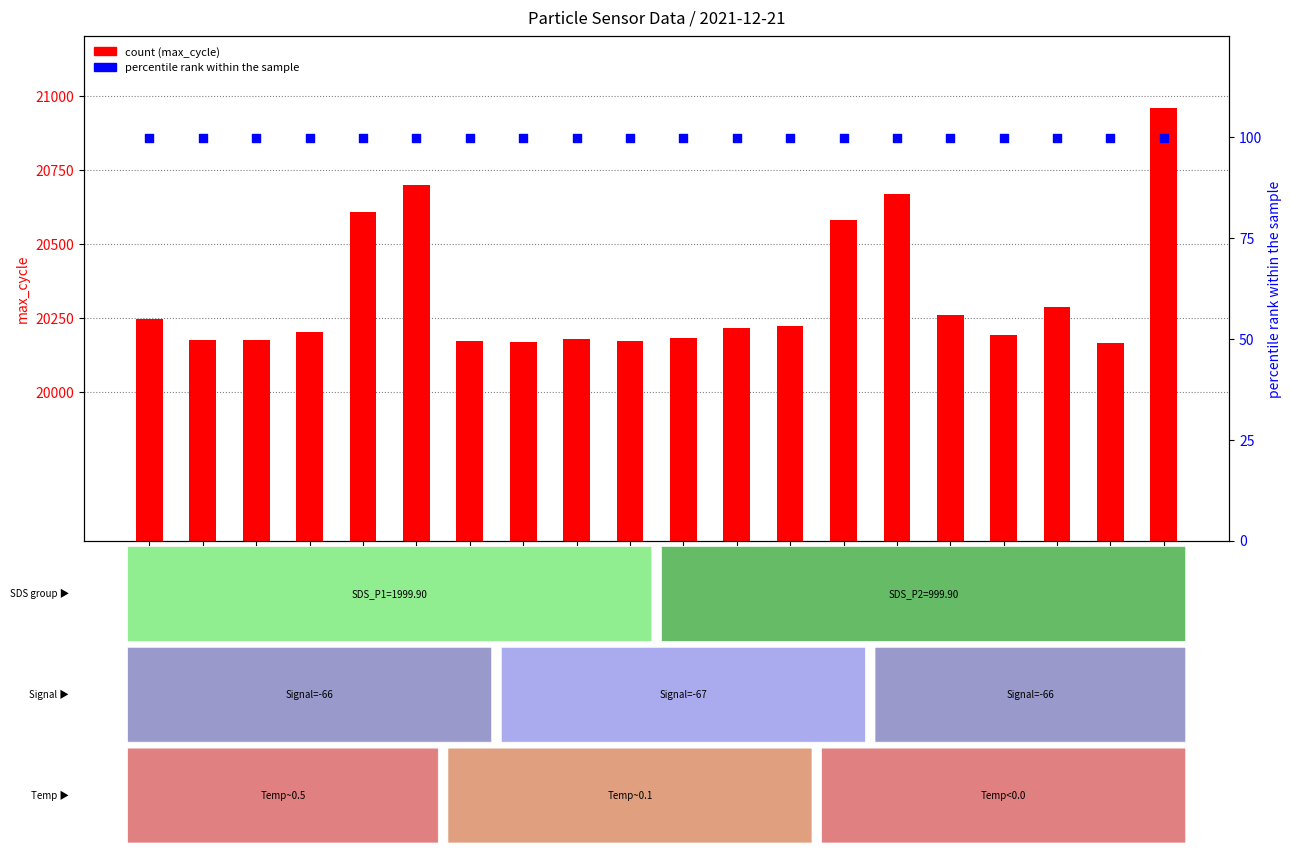

At which category is the sum across all series the highest?

00:59